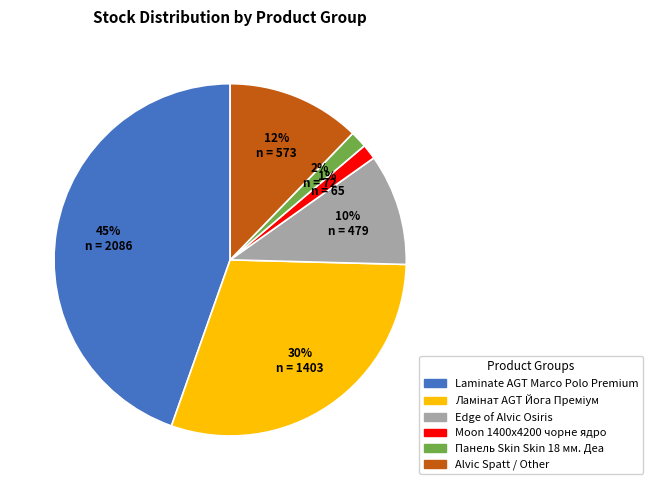

To the nearest percent, what is the average slice percentage?

17%